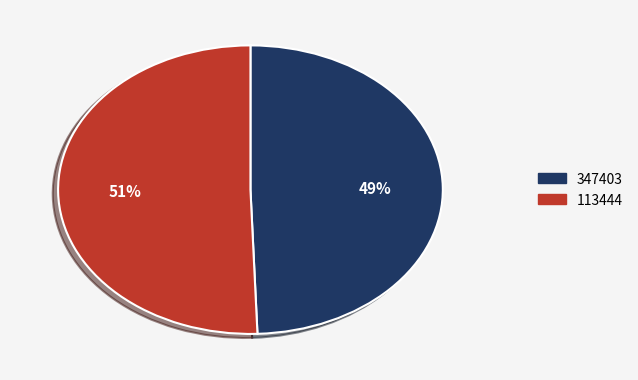

Rank the categories by value from highest to lowest.

113444, 347403